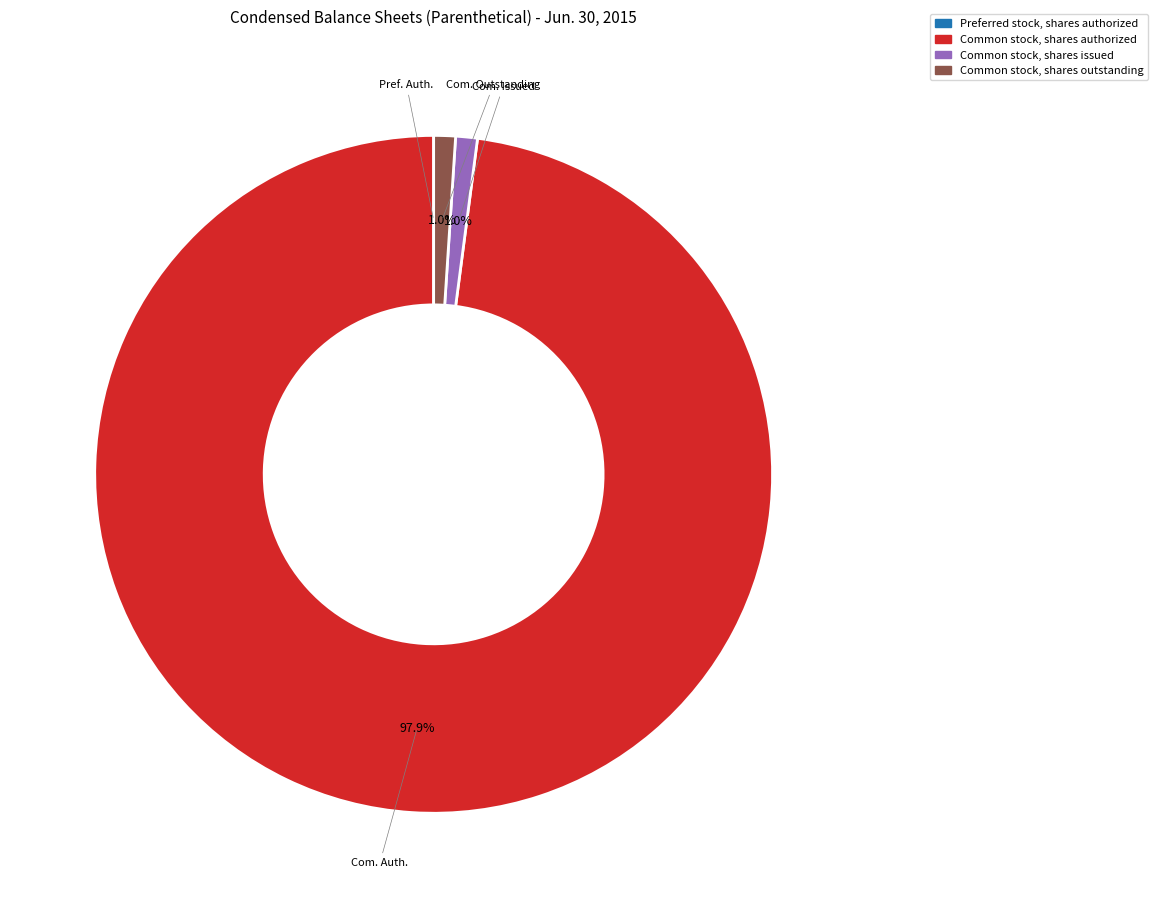

Is there any slice that represents more than half of the pie?

Yes